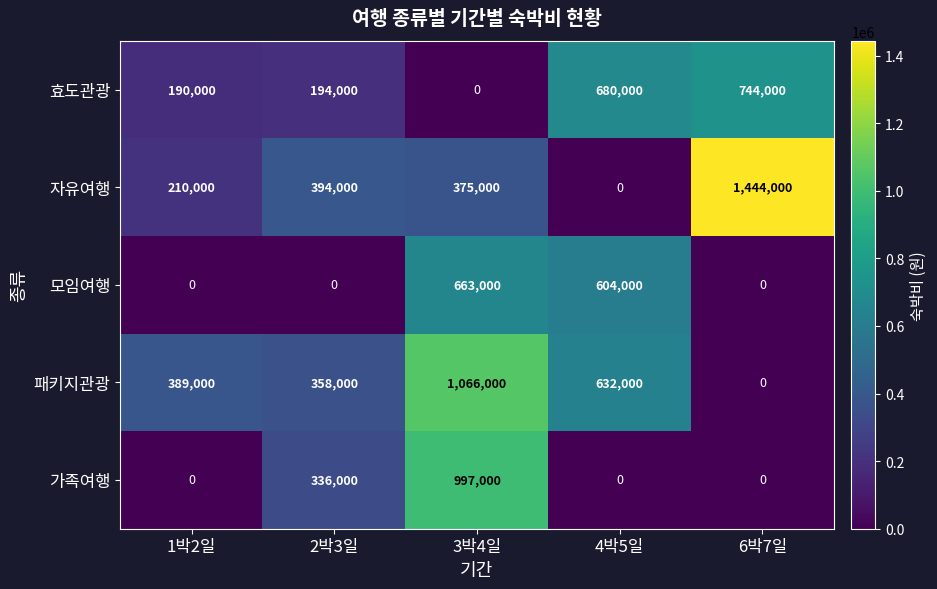

Reading left to right, transcribe all the data shown in this chart.

효도관광: 1박2일=190000	2박3일=194000	3박4일=0	4박5일=680000	6박7일=744000
자유여행: 1박2일=210000	2박3일=394000	3박4일=375000	4박5일=0	6박7일=1444000
모임여행: 1박2일=0	2박3일=0	3박4일=663000	4박5일=604000	6박7일=0
패키지관광: 1박2일=389000	2박3일=358000	3박4일=1066000	4박5일=632000	6박7일=0
가족여행: 1박2일=0	2박3일=336000	3박4일=997000	4박5일=0	6박7일=0